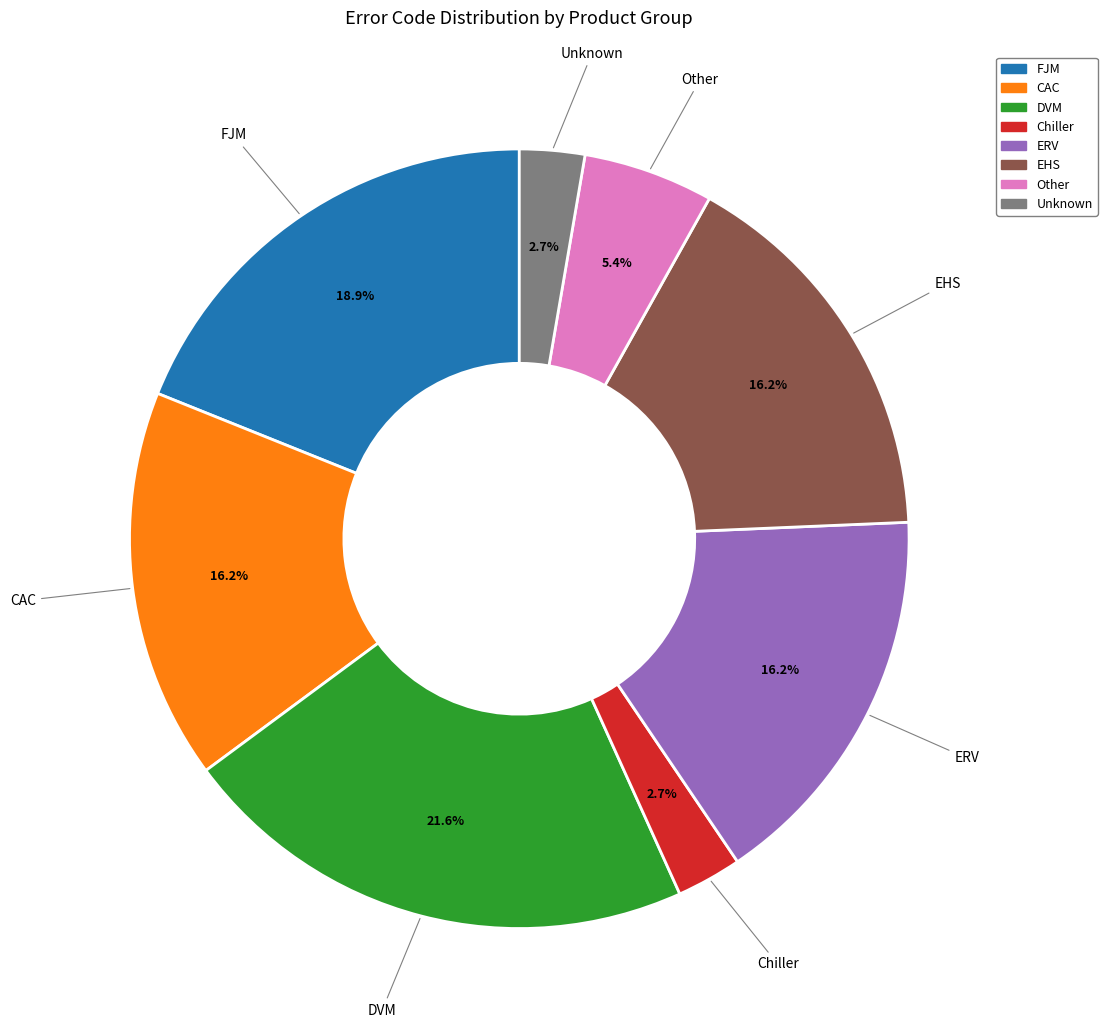

Is there any slice that represents more than half of the pie?

No